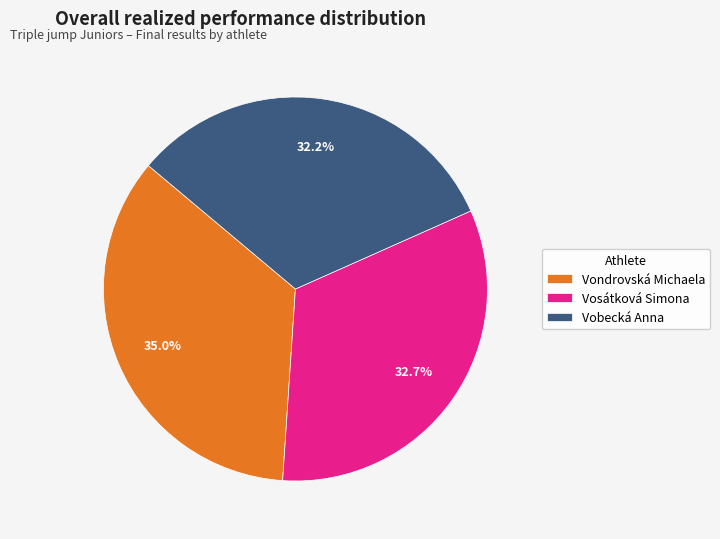

Is Vobecká Anna the majority of the pie?

No